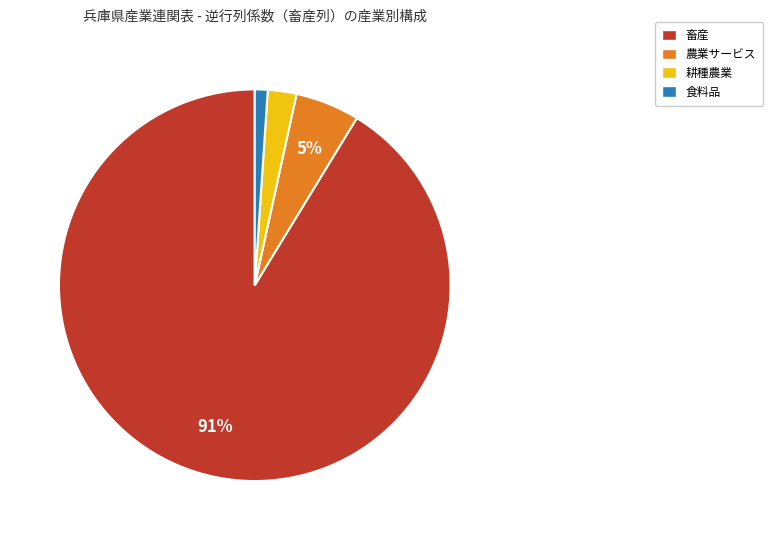

Do 耕種農業 and 農業サービス together represent more than half of the pie?

No